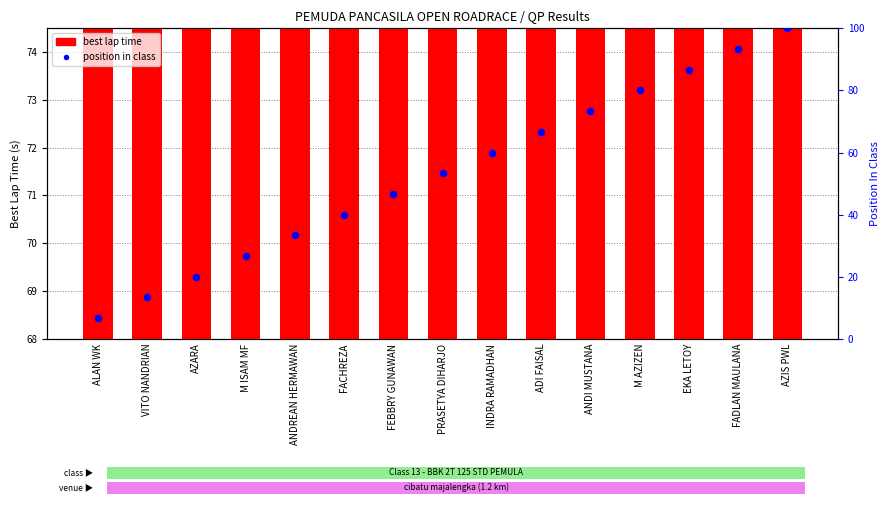

Which series has the largest total across all categories?

best lap time